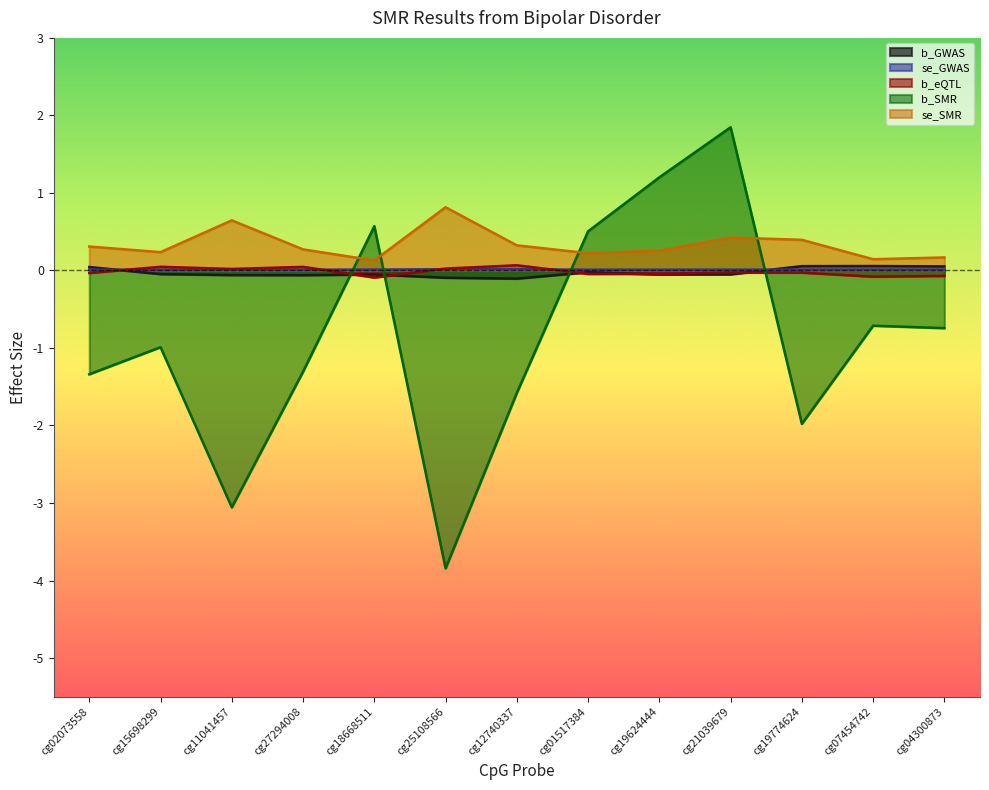

What is the label of the 12th point from the left?

cg07454742